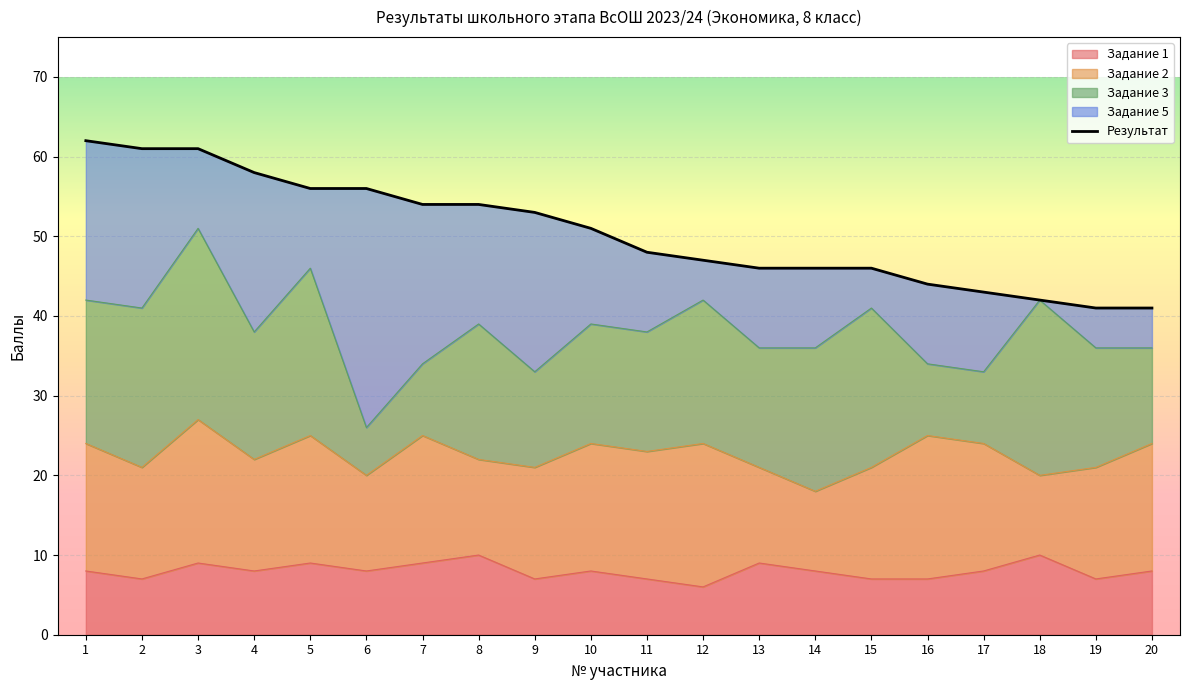

Is it true that the value at 9 is 53?

True